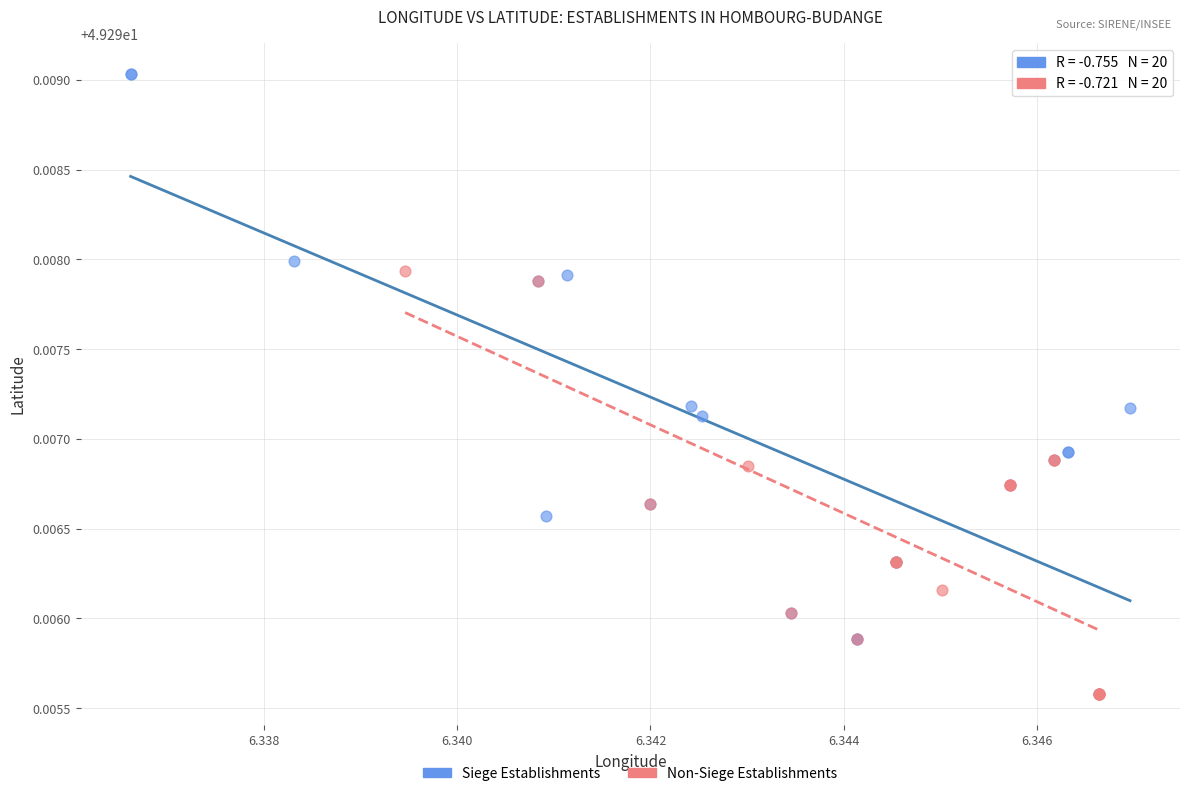

Which series has the largest Y range (max minus min)?

Siege Establishments